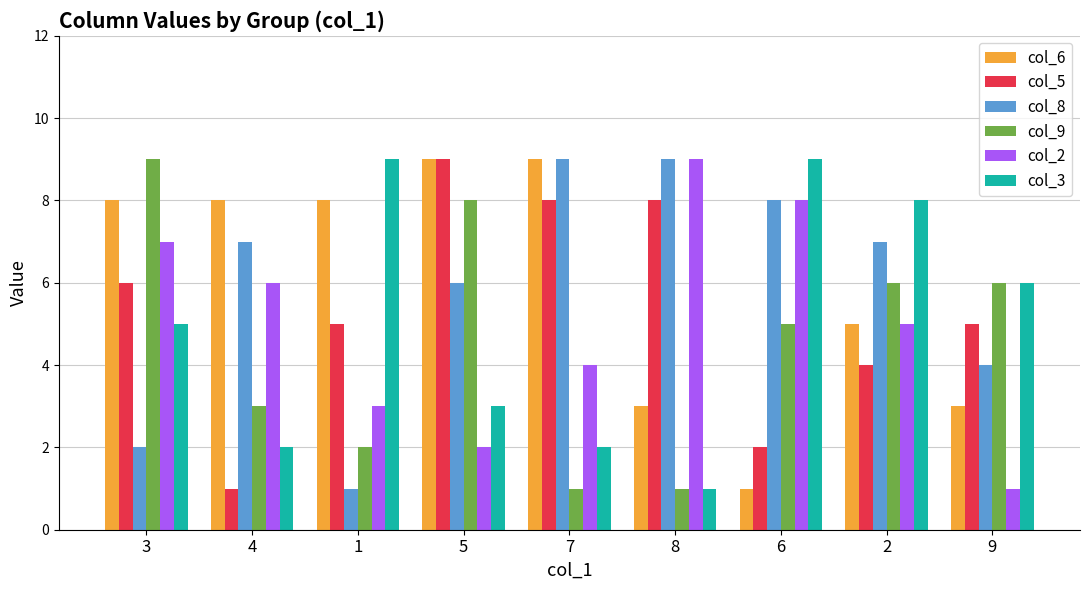

The value of col_5 at 9 is 5. True or false?

True